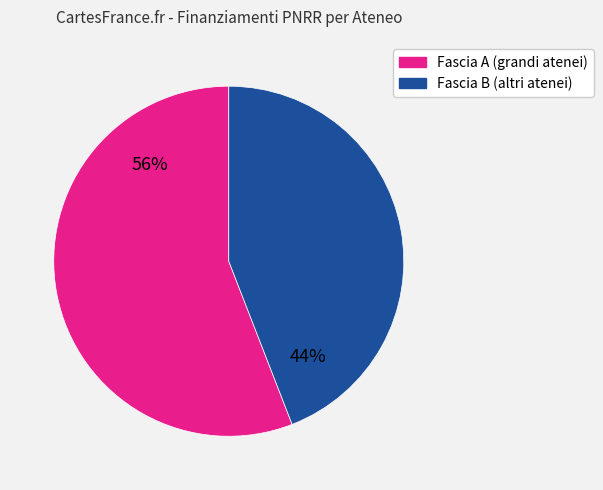

How many slices are in this pie chart?

2